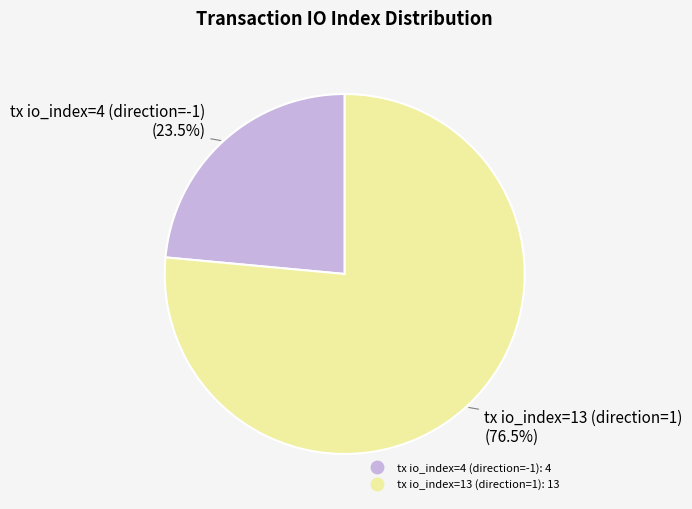

Is tx io_index=4 (direction=-1) the majority of the pie?

No